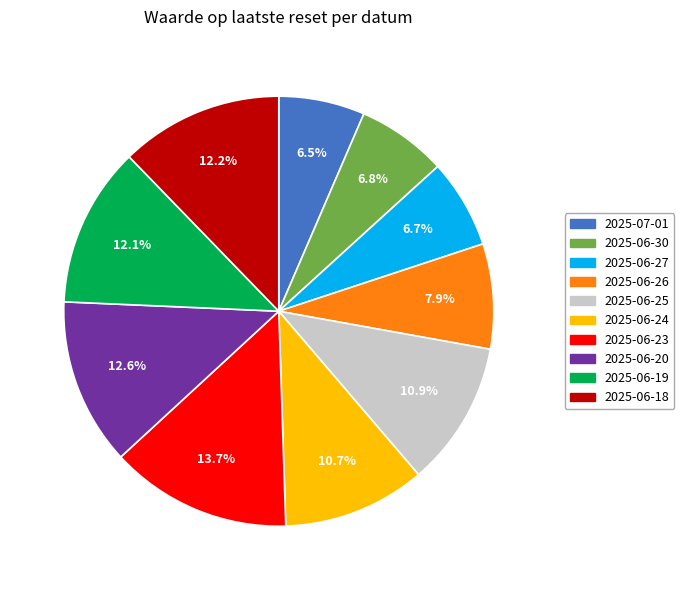

Which category has the biggest portion of the pie?

2025-06-23